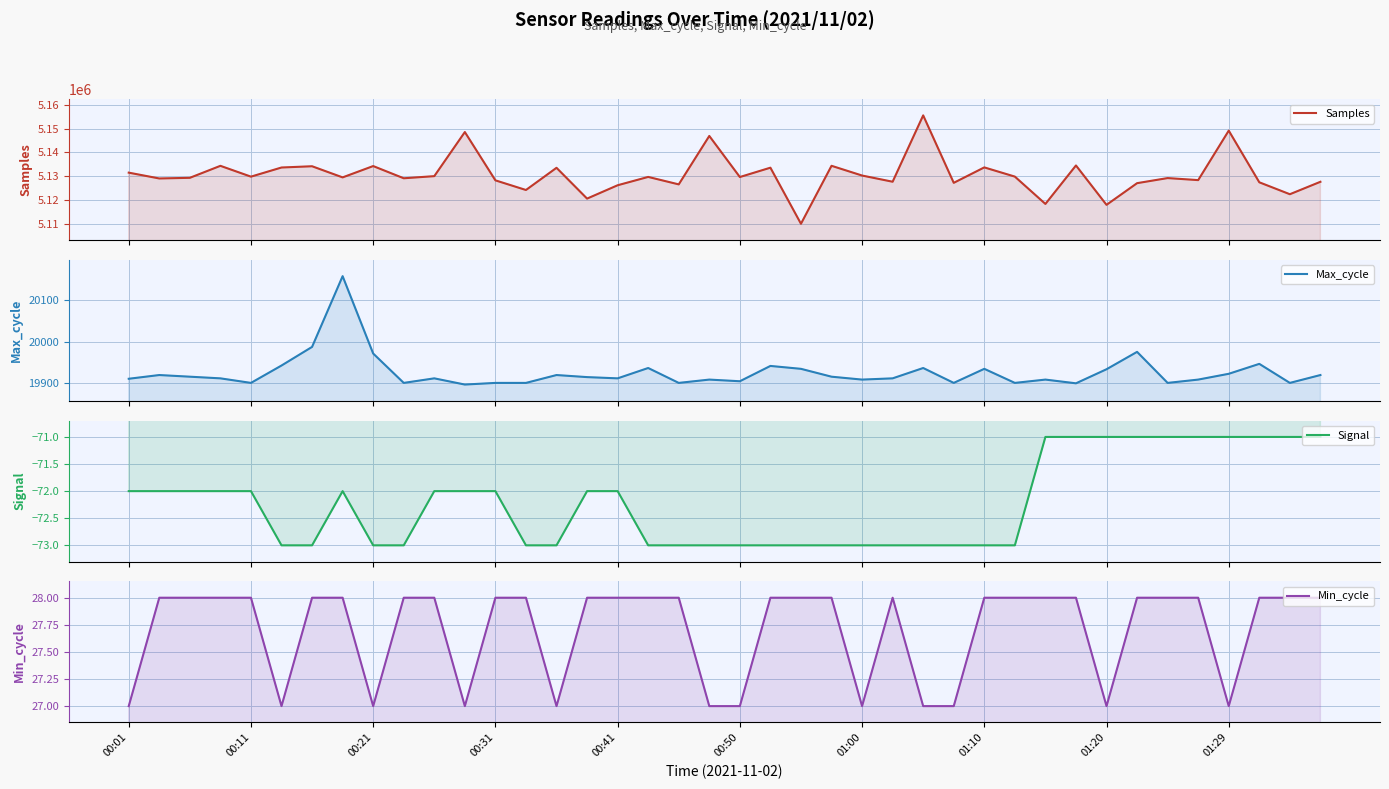

What is the difference between the second highest and second lowest values in the Min_cycle series?

1